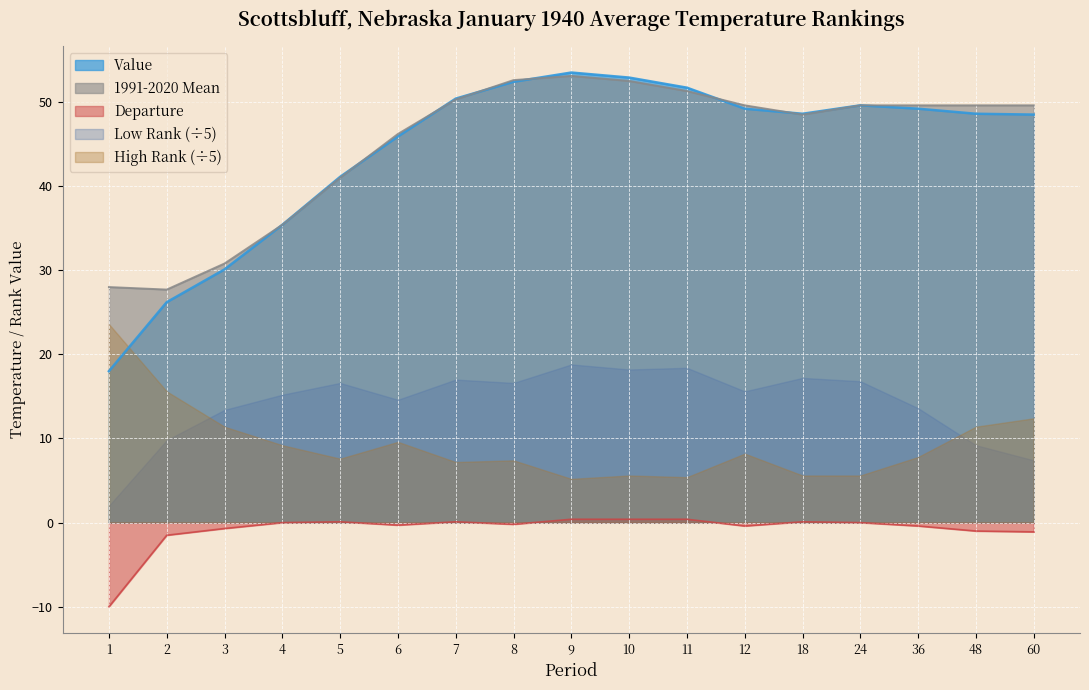

At which label is 1991-2020 Mean closest to 40?

5